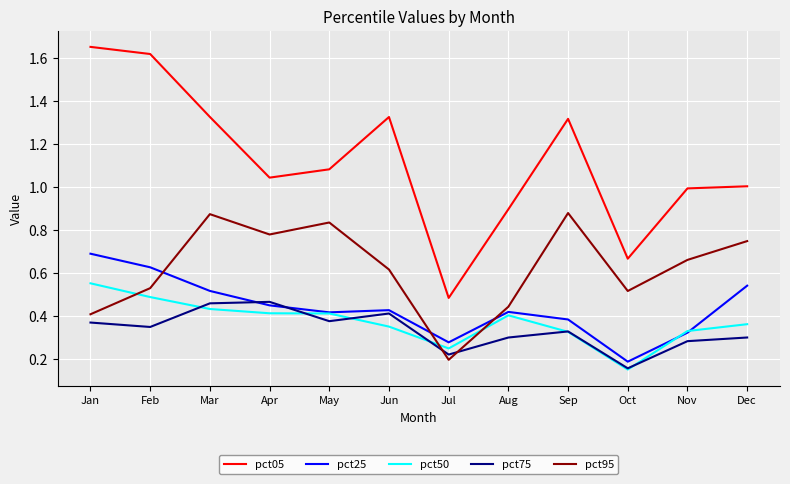

Rank the series by their maximum value, from lowest to highest.

pct75, pct50, pct25, pct95, pct05